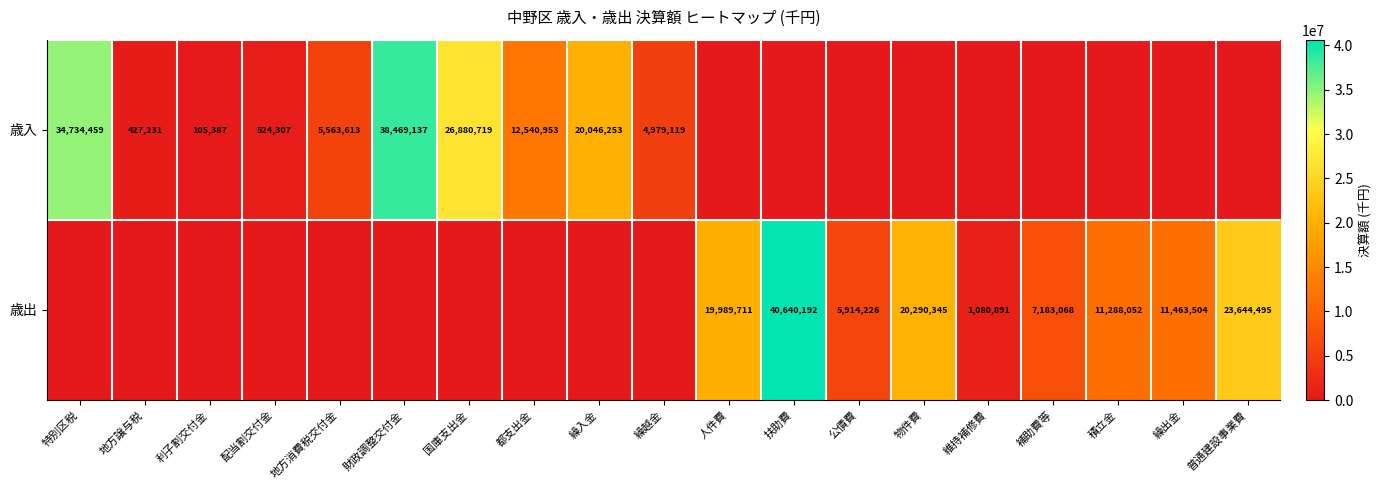

The 歳出 series shows 20025548 at 扶助費. True or false?

False